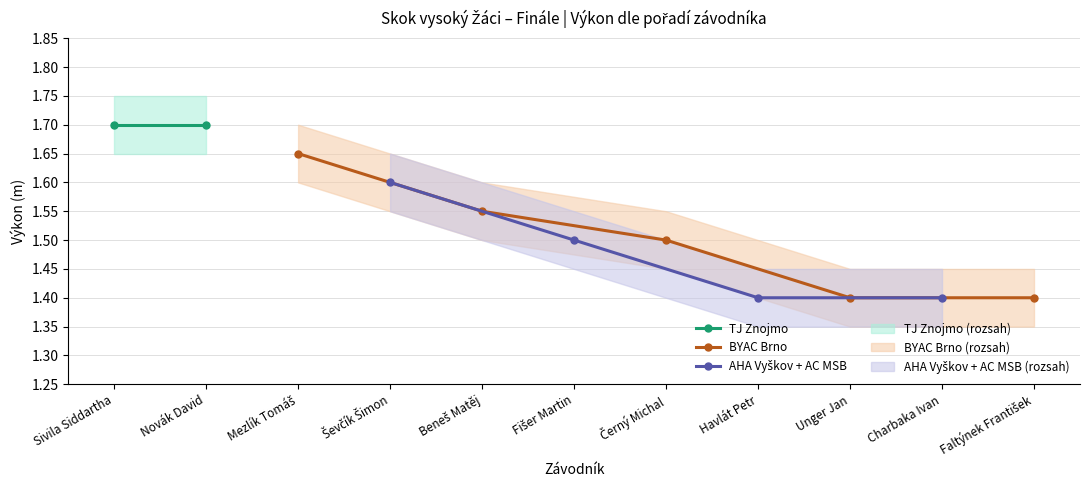

How many lines are shown in the chart?

3